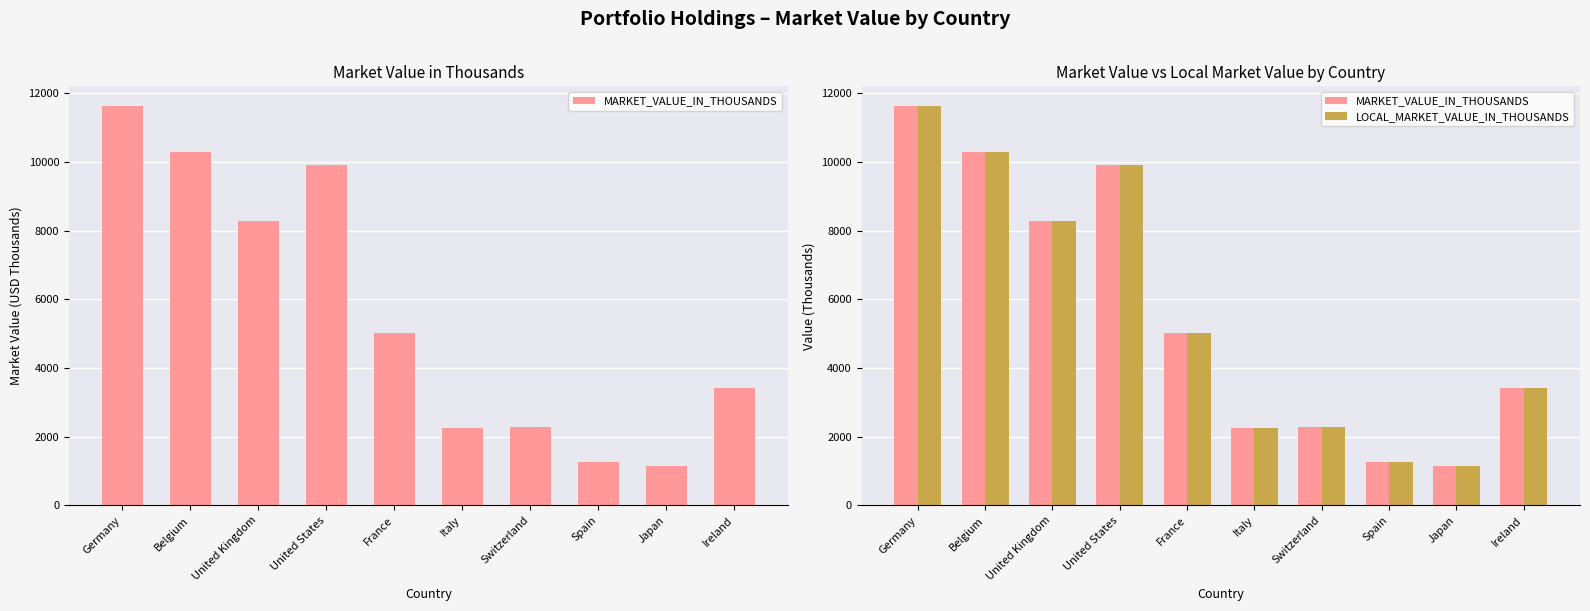

What are all the series names shown in the legend?

MARKET_VALUE_IN_THOUSANDS, LOCAL_MARKET_VALUE_IN_THOUSANDS